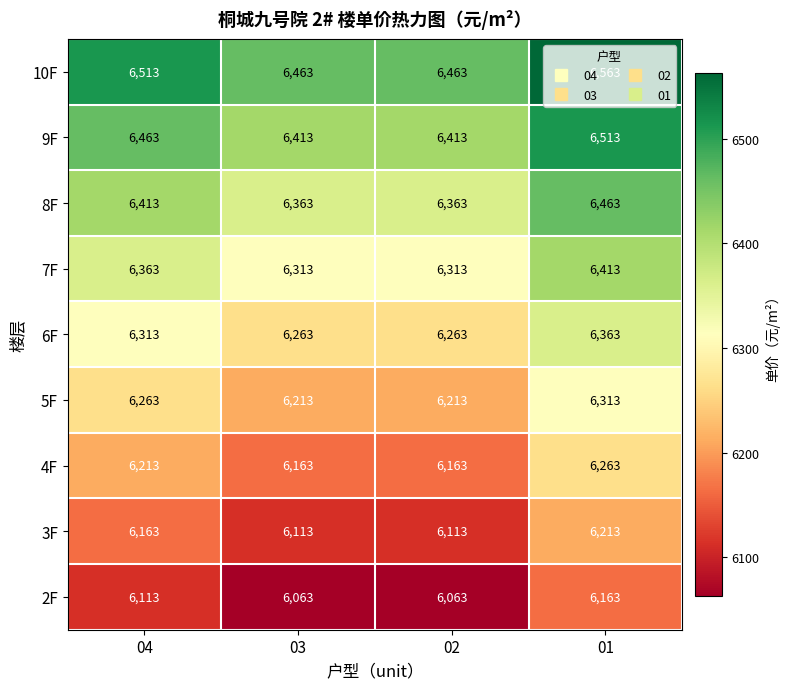

What is the total value across all series at 04?

56817